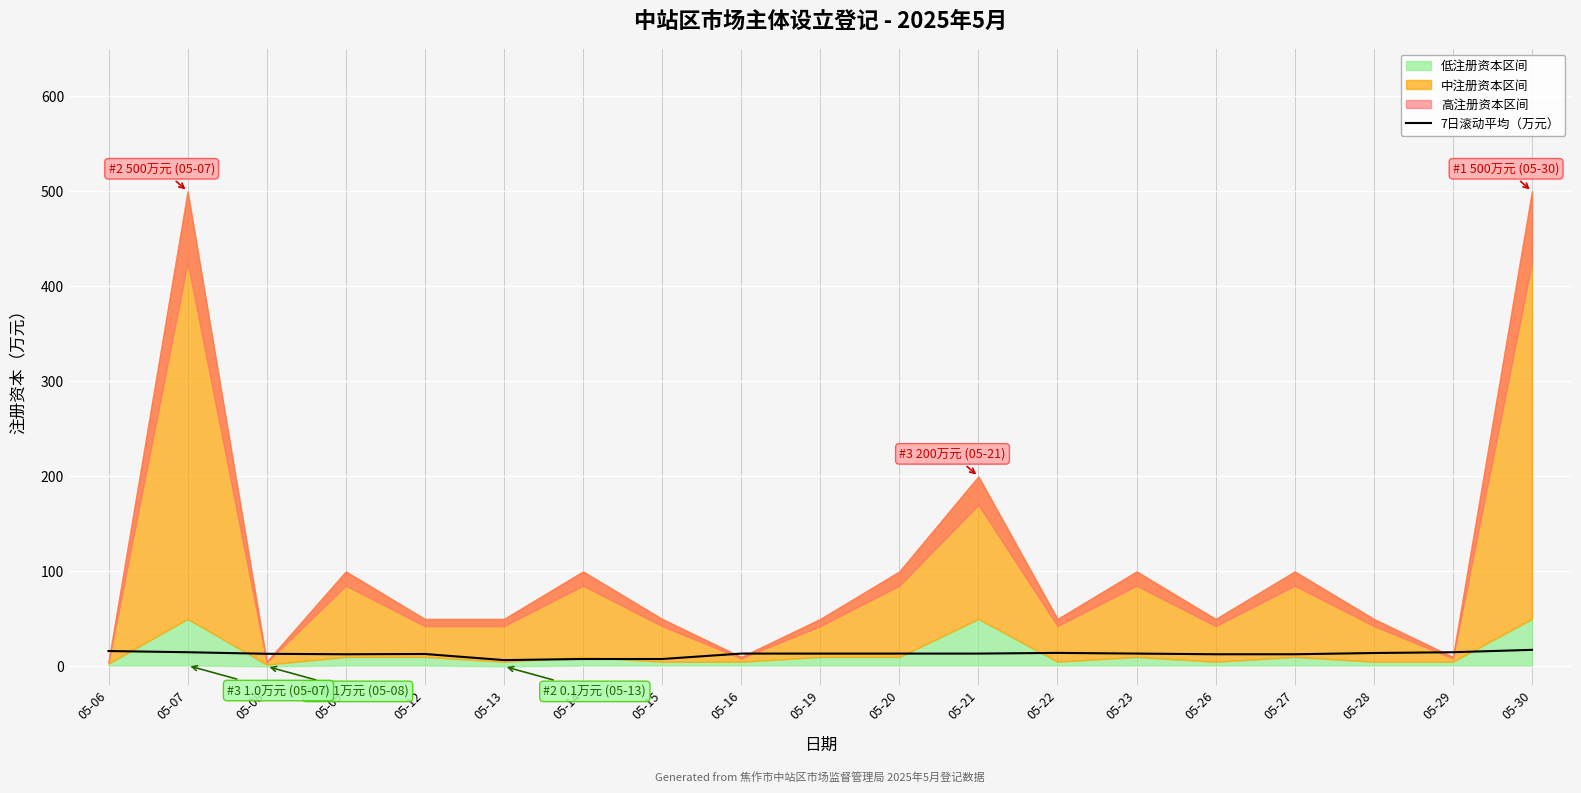

True or false: there are more than 1 points higher than both neighbors.

True